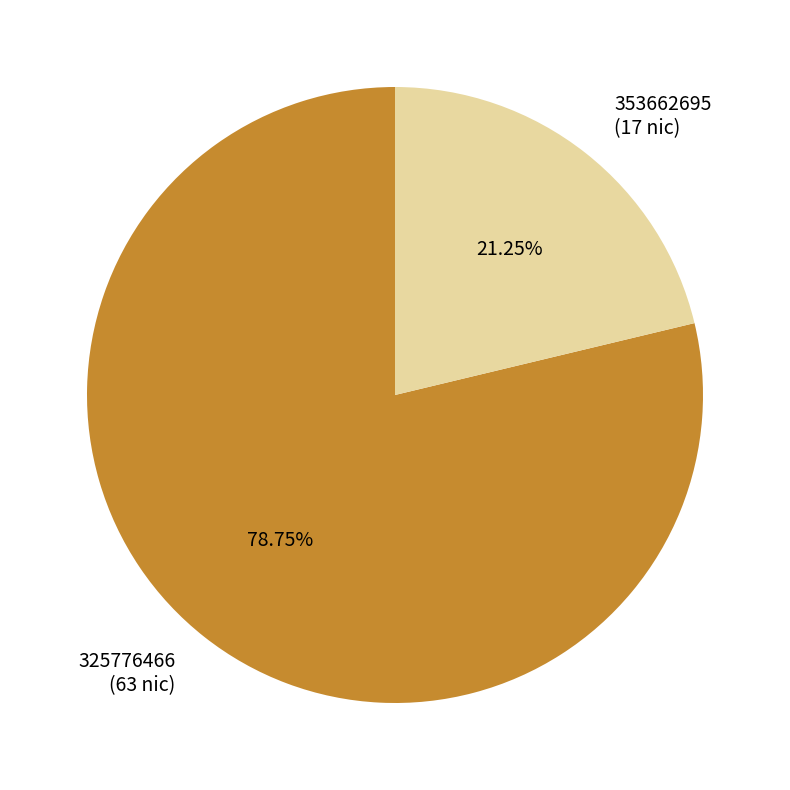

Count the number of slices in the pie.

2